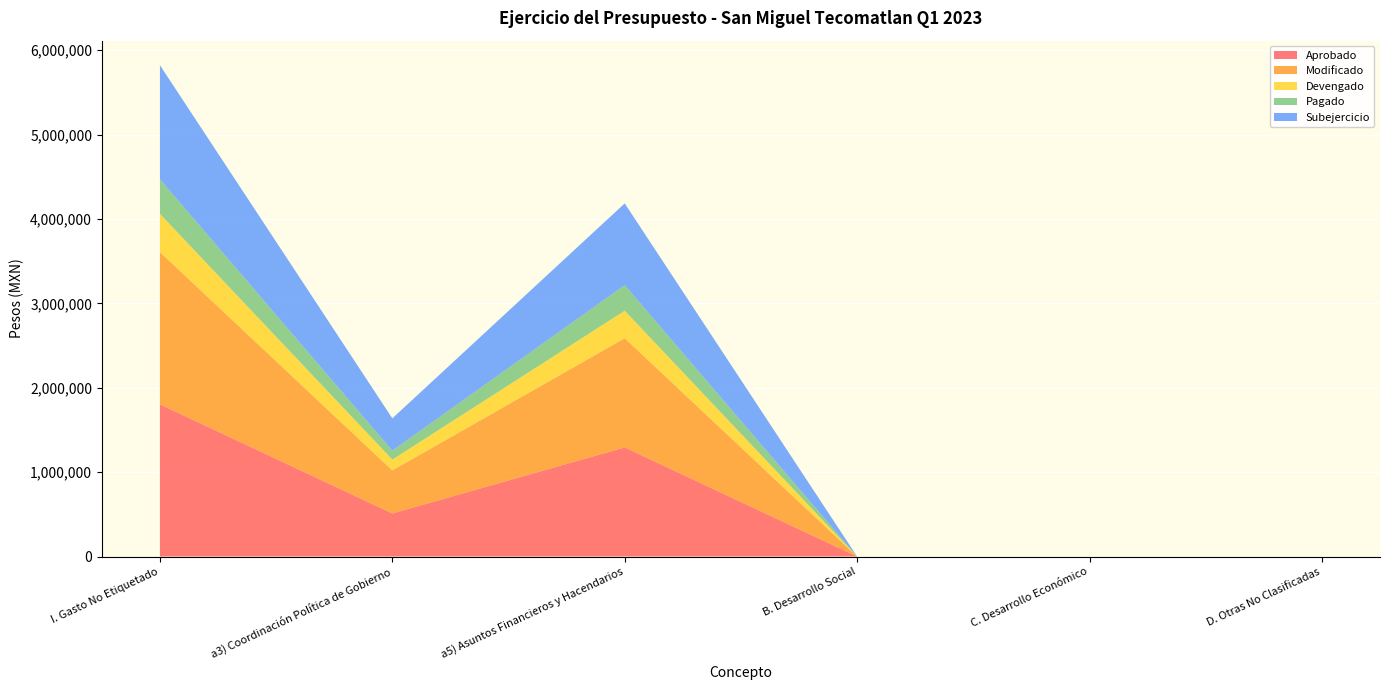

Reading left to right, transcribe all the data shown in this chart.

Aprobado: 1803046.0	510235.2	1292810.8	0.0	0.0	0.0
Modificado: 1804046.0	510235.2	1293810.8	0.0	0.0	0.0
Devengado: 452954.4	127558.8	325395.6	0.0	0.0	0.0
Pagado: 409671.8	106228.2	303443.6	0.0	0.0	0.0
Subejercicio: 1351091.6	382676.4	968415.2	0.0	0.0	0.0